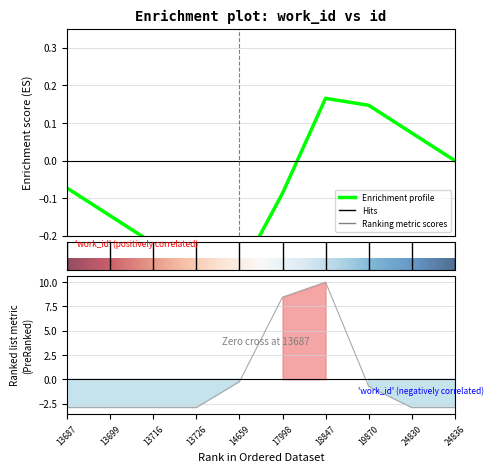

Where does the data first go above -2?

14659